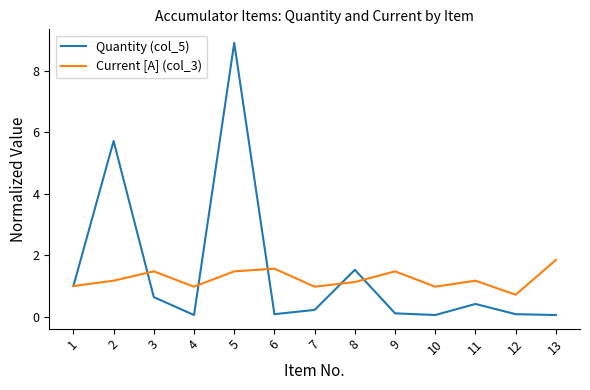

Which series has the largest range (max minus min)?

Quantity (col_5)